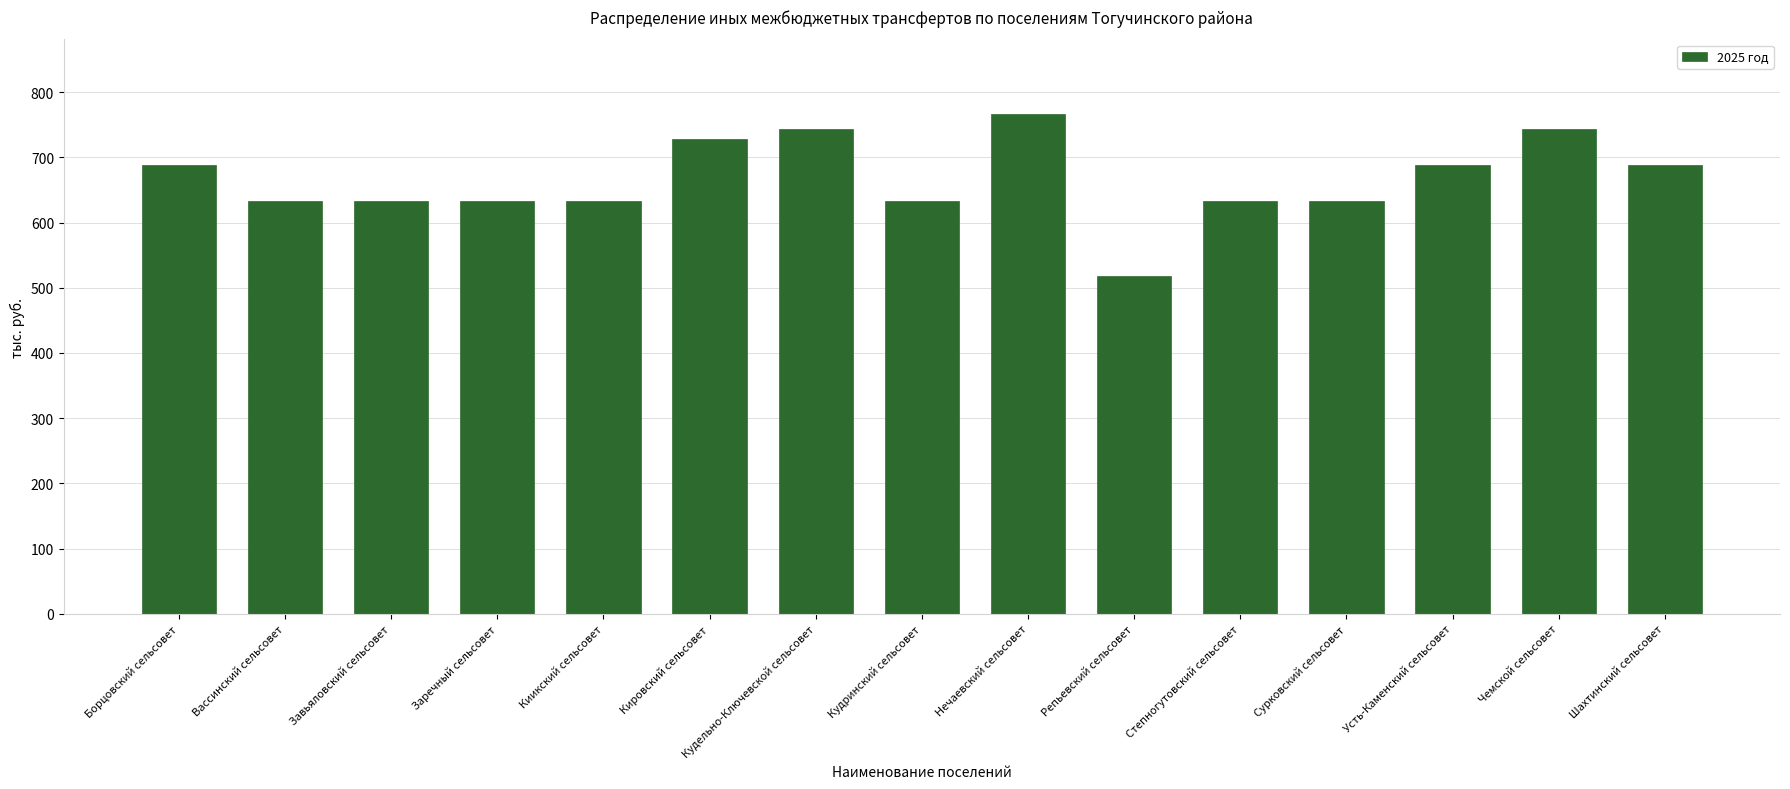

What is the label of the 2nd bar from the left?

Вассинский сельсовет